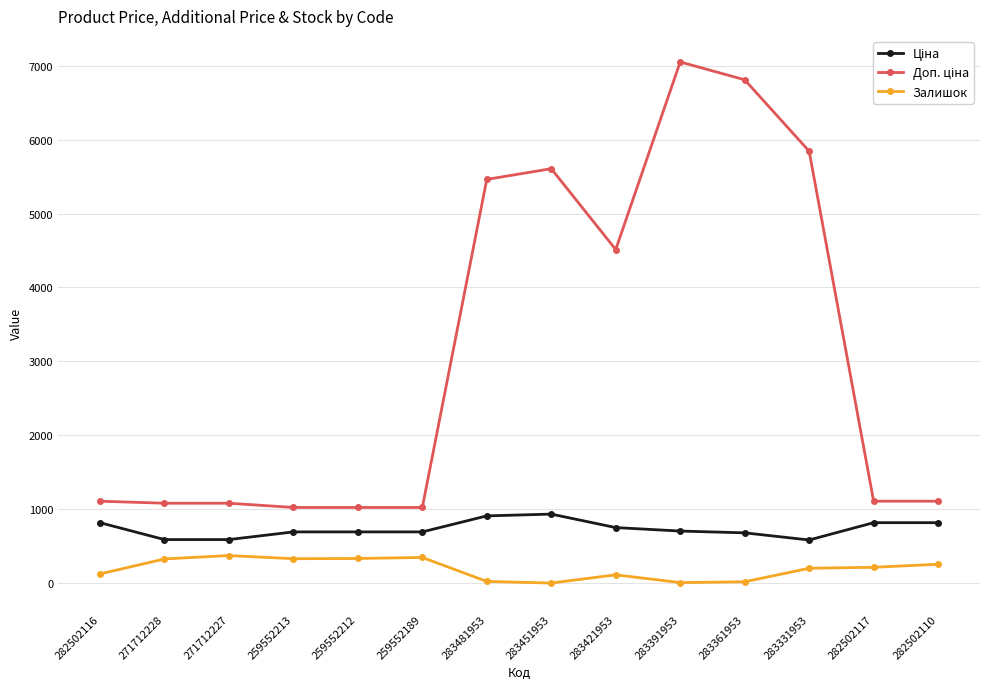

At which category does the chart reach its peak across all series?

283391953